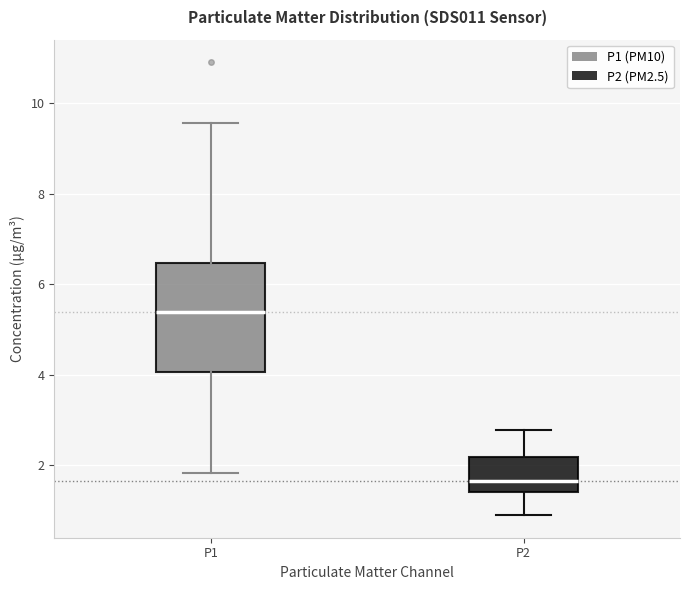

Reading left to right, read every box against the y-axis: the position of its median line, the range the box covers, and the ends of its whiskers. The values are not printed on the chart, so give them approximately, as read against the axis.

P1: median 5.4, box 4.0 to 6.4, whiskers 1.8 to 9.6
P2: median 1.6, box 1.4 to 2.2, whiskers 1.0 to 2.8